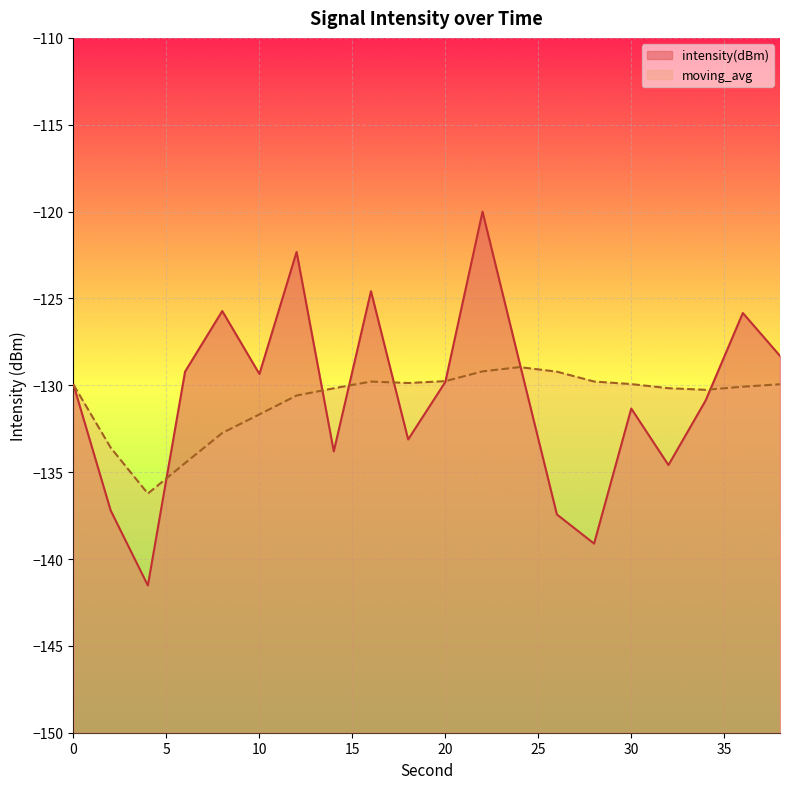

The value of moving_avg at 38 is -129.9. True or false?

True